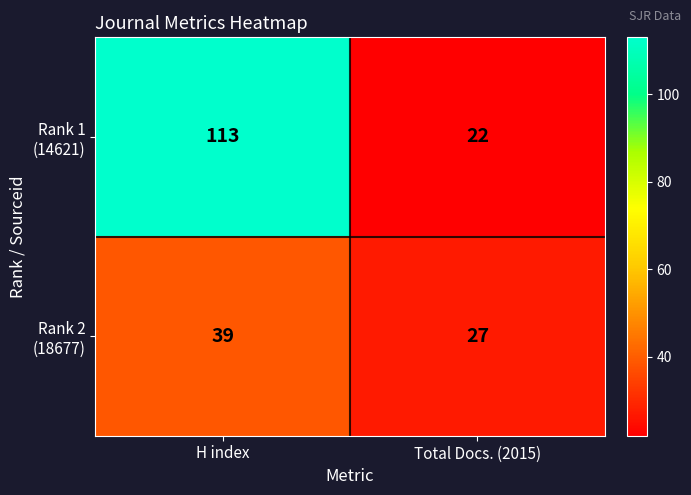

What is the difference between the highest and lowest values at H index?

74